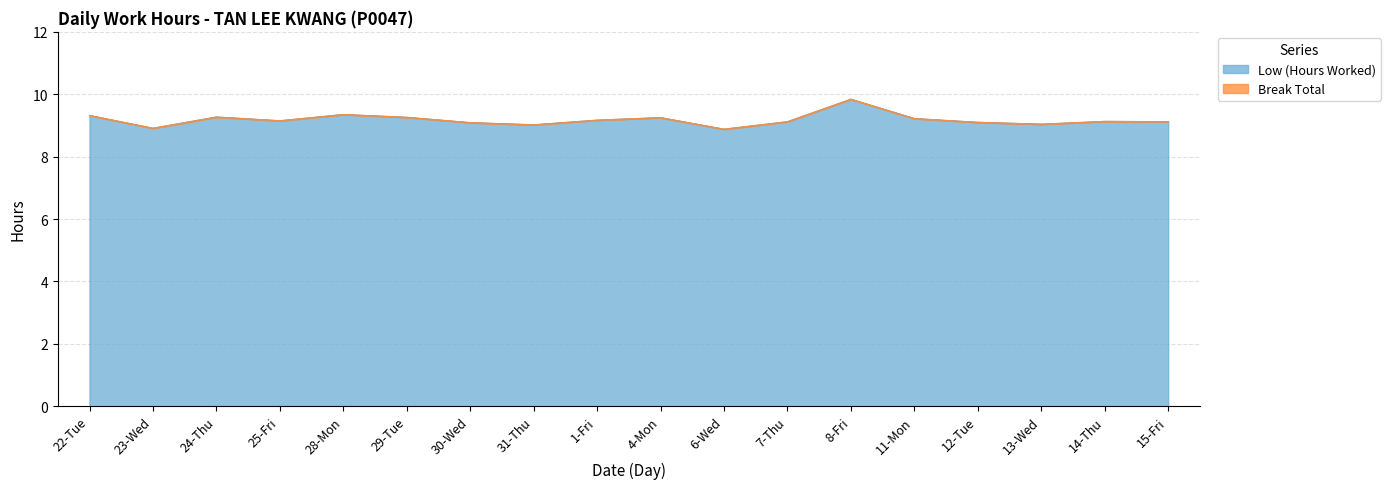

What is the average value?

9.2